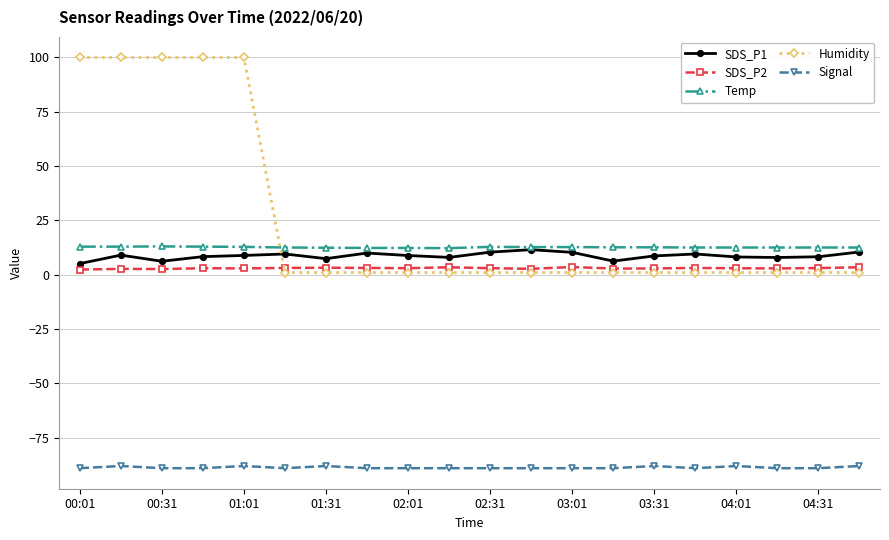

What is the highest value of the Temp series?

13.0